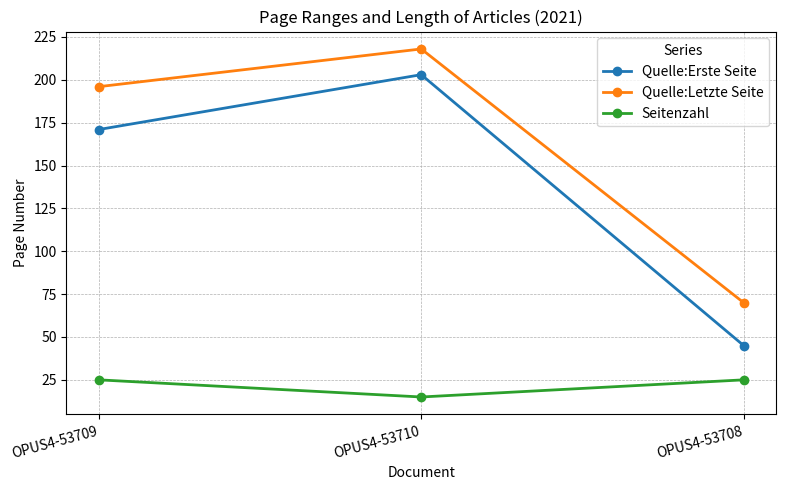

How many lines are shown in the chart?

3